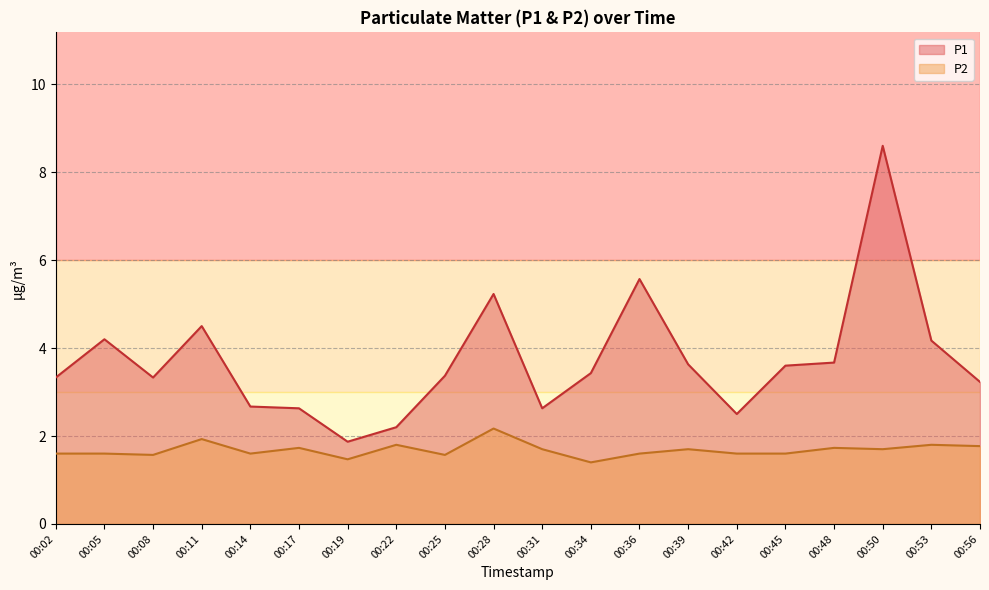

True or false: P1 and P2 intersect in this chart.

False